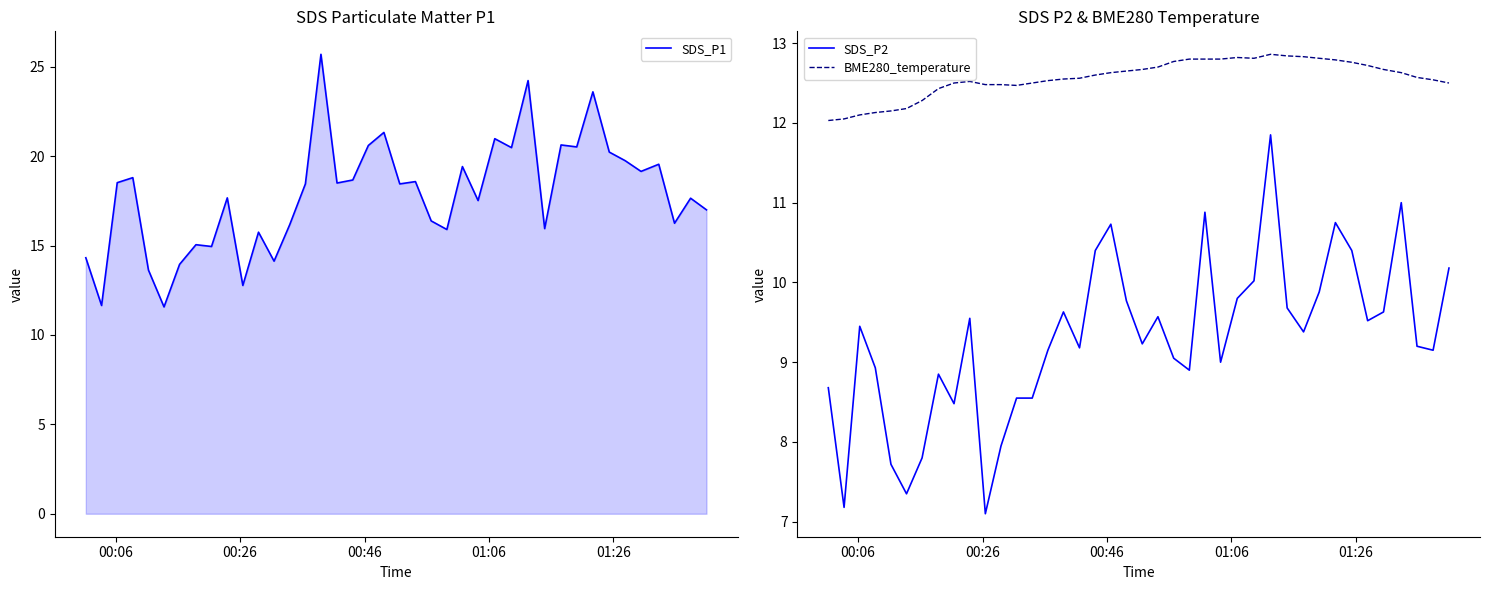

What is the greatest value displayed?

25.7